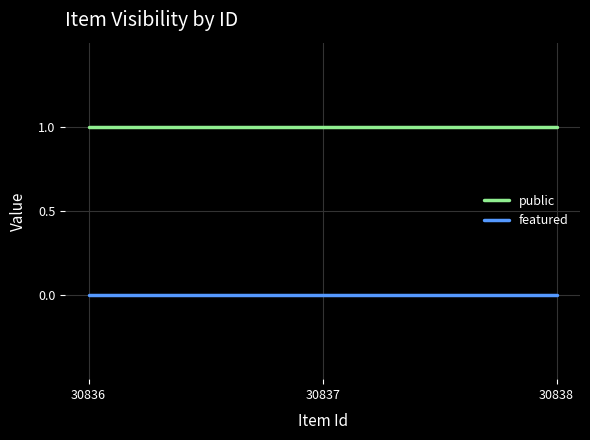

Is the value of public at 30837 greater than the value of featured at 30836?

Yes